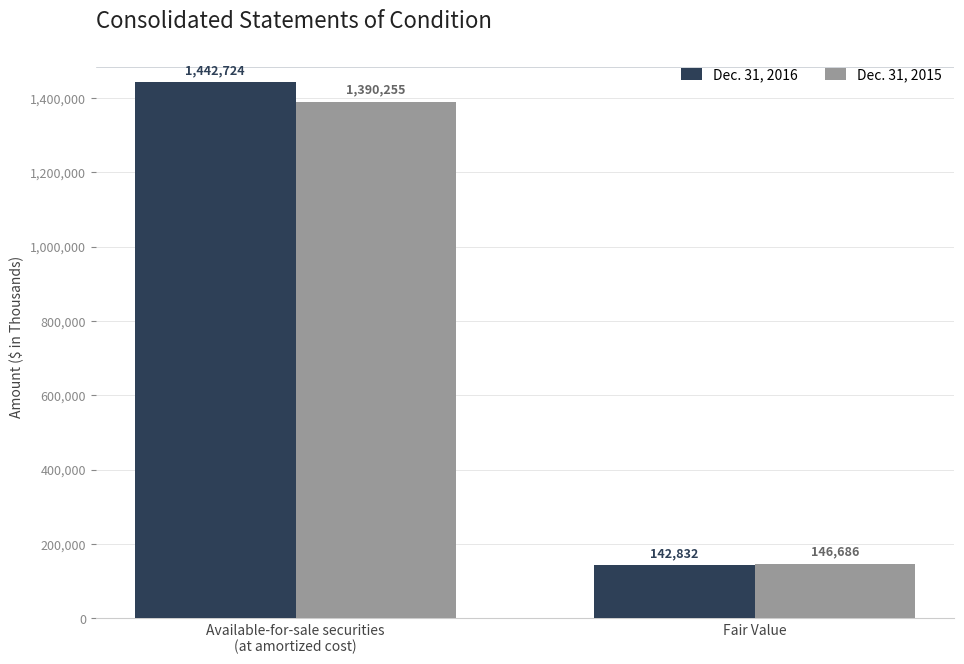

How many data points in Dec. 31, 2016 are less than 1442724?

1